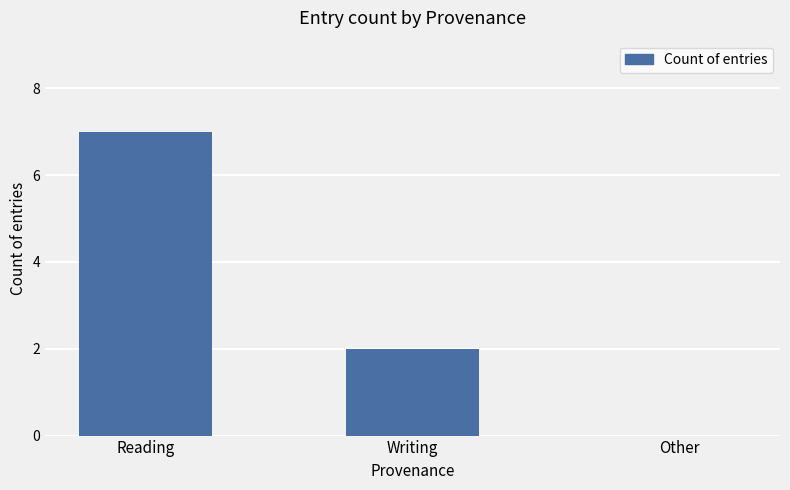

What is the maximum value shown in the chart?

7